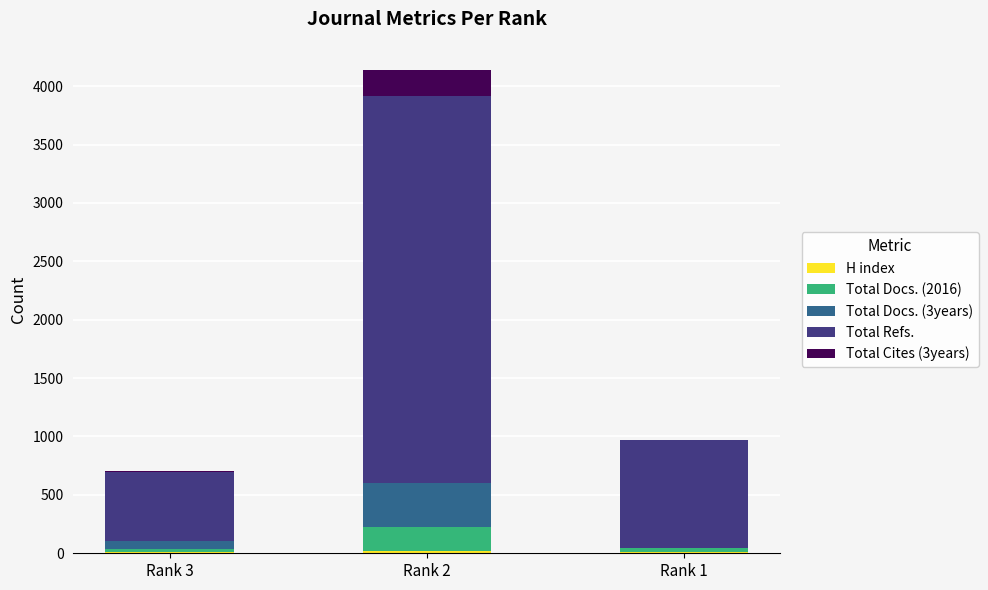

At which category is the sum across all series the highest?

Rank 2